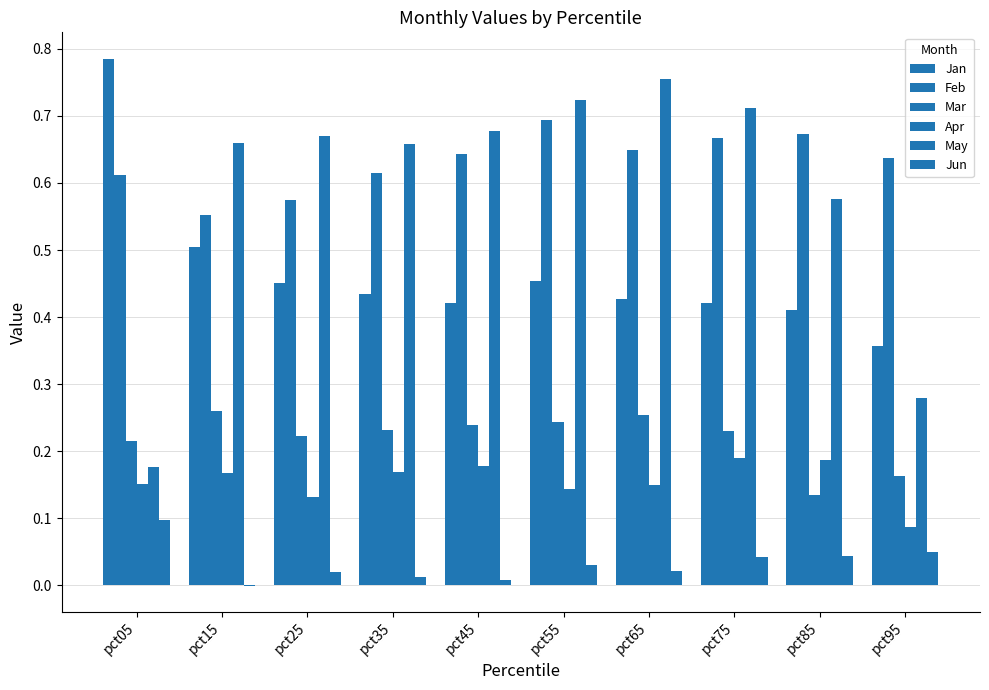

How many May values are between 0 and 1?

10